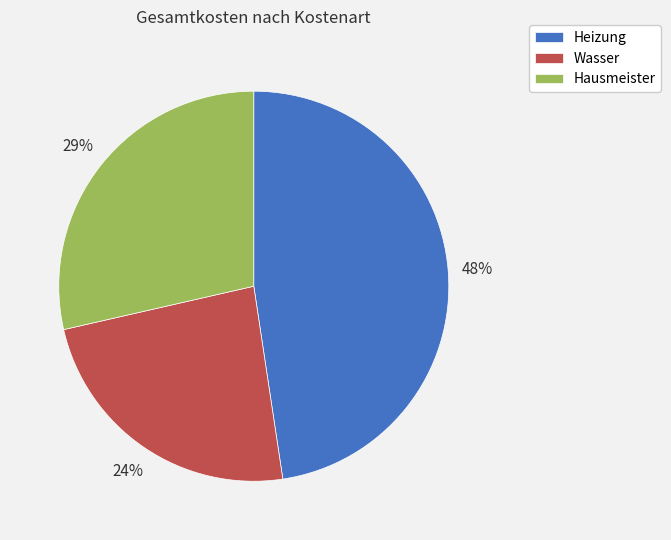

How many segments does this pie chart have?

3